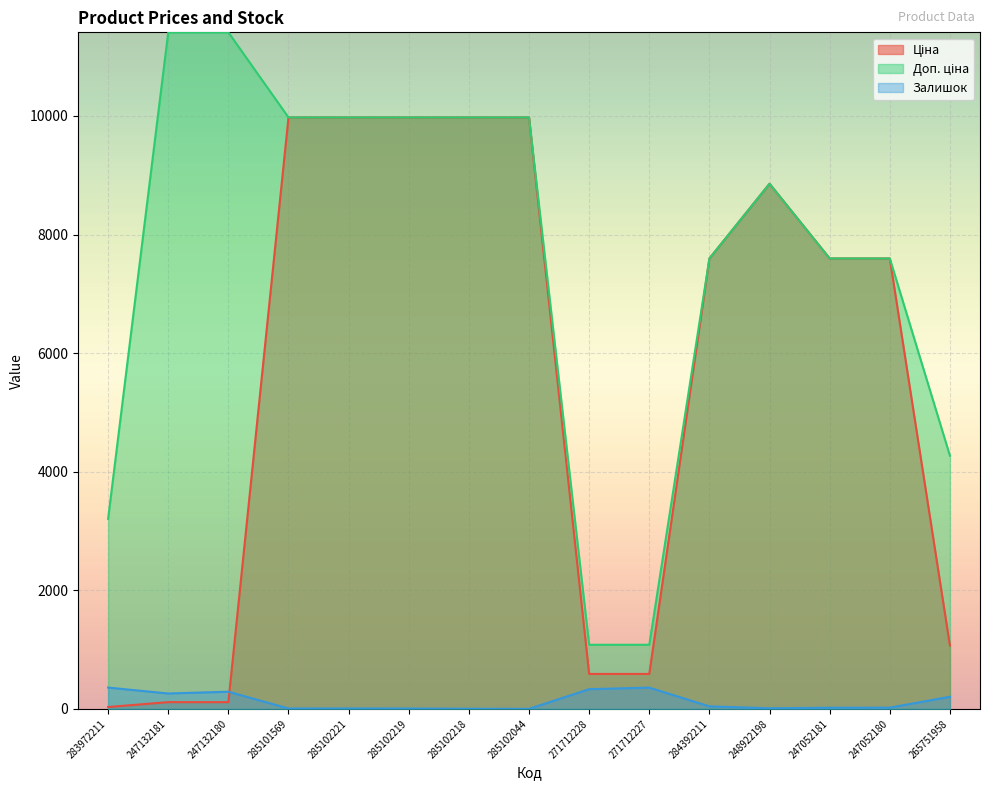

Does the chart display data point markers on the line(s)?

No